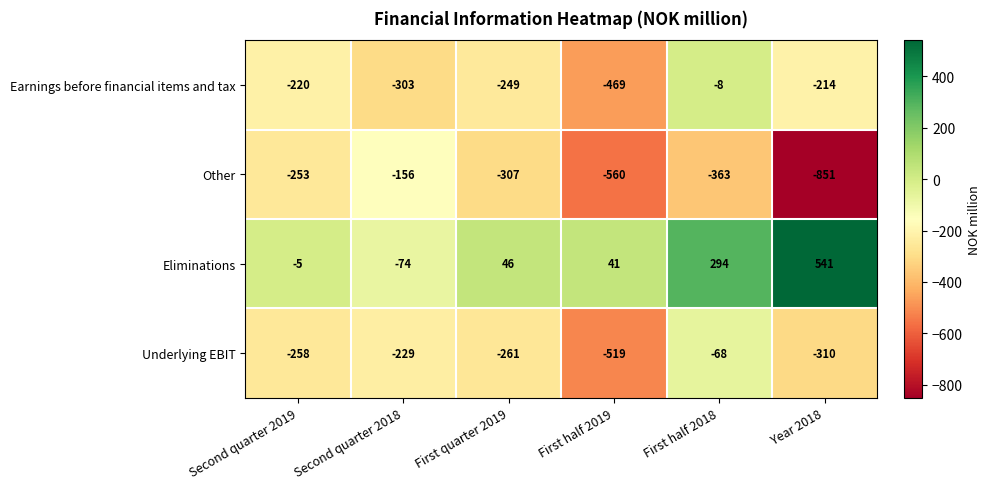

How many values in the Underlying EBIT series exceed -258?

2